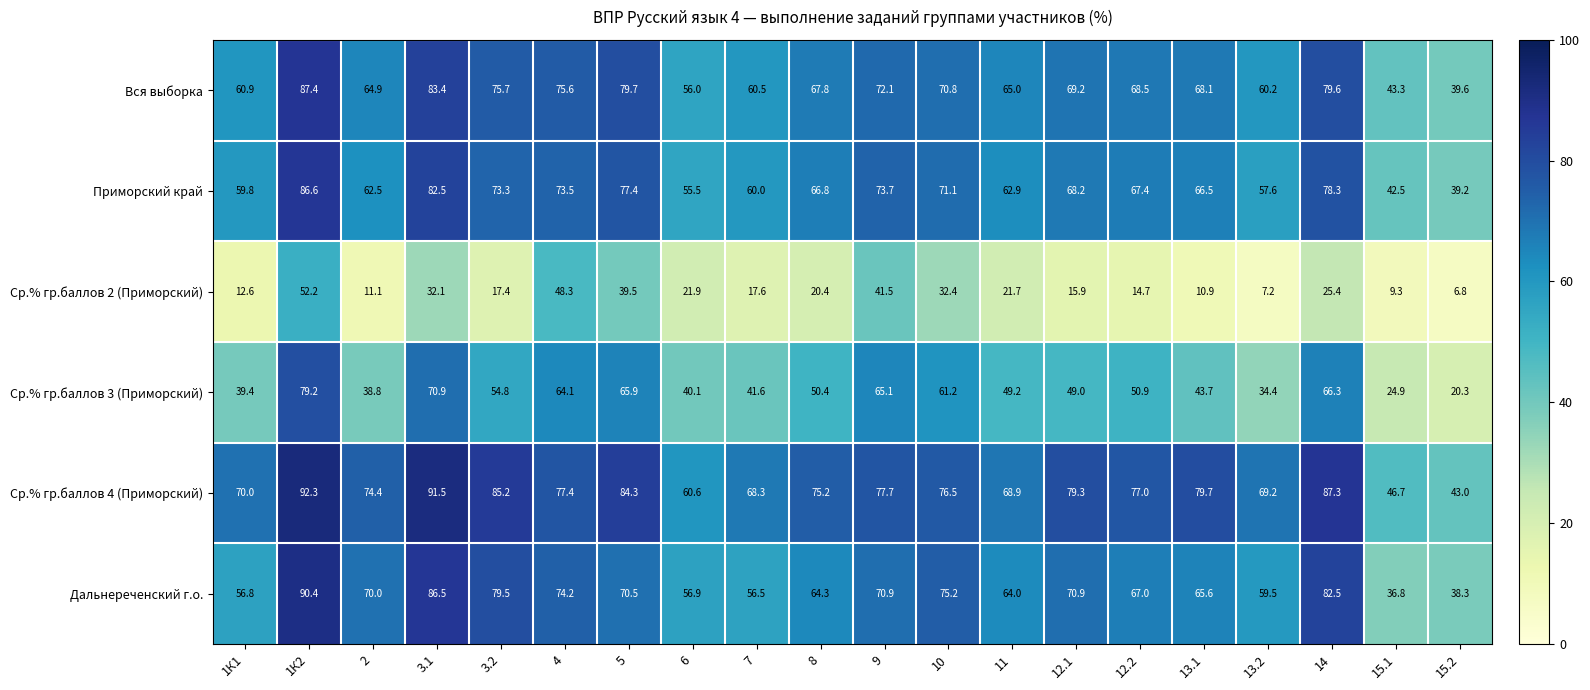

At 4, list the series in order from largest to smallest.

Ср.% гр.баллов 4 (Приморский), Вся выборка, Дальнереченский г.о., Приморский край, Ср.% гр.баллов 3 (Приморский), Ср.% гр.баллов 2 (Приморский)